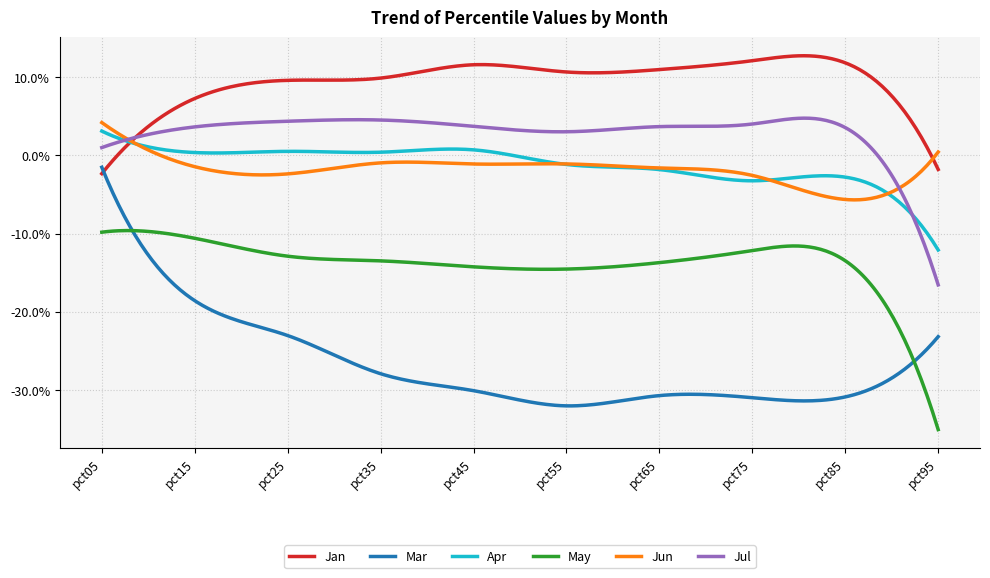

Which series has the widest spread of values?

Mar